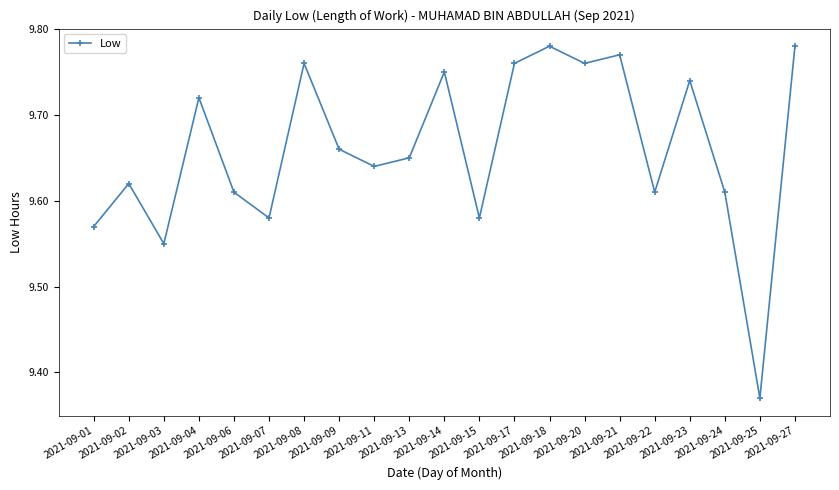

True or false: the data has more than 1 interior local peaks.

True